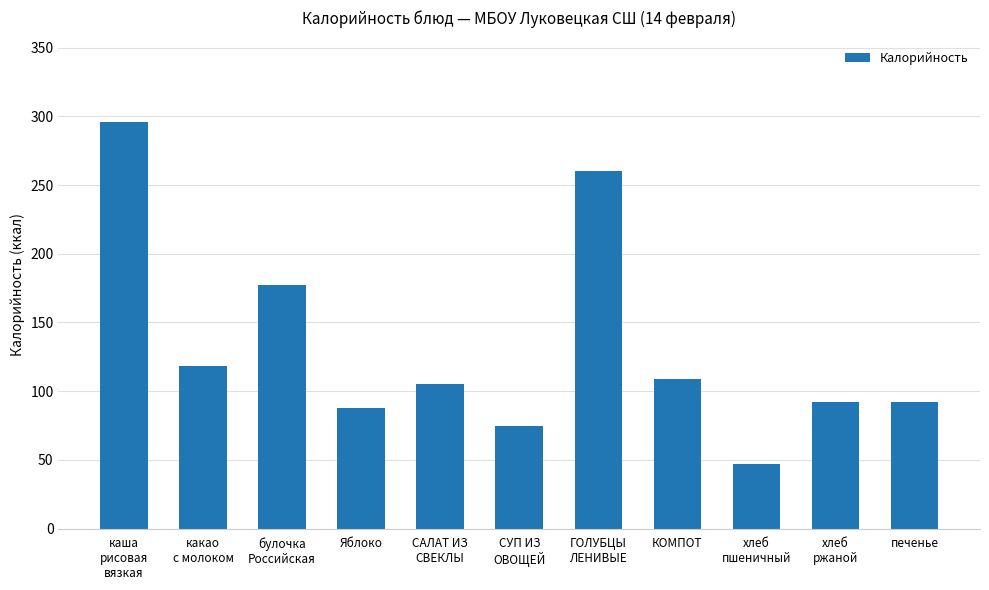

The chart shows a value of 143.6 at каша
рисовая
вязкая. True or false?

False